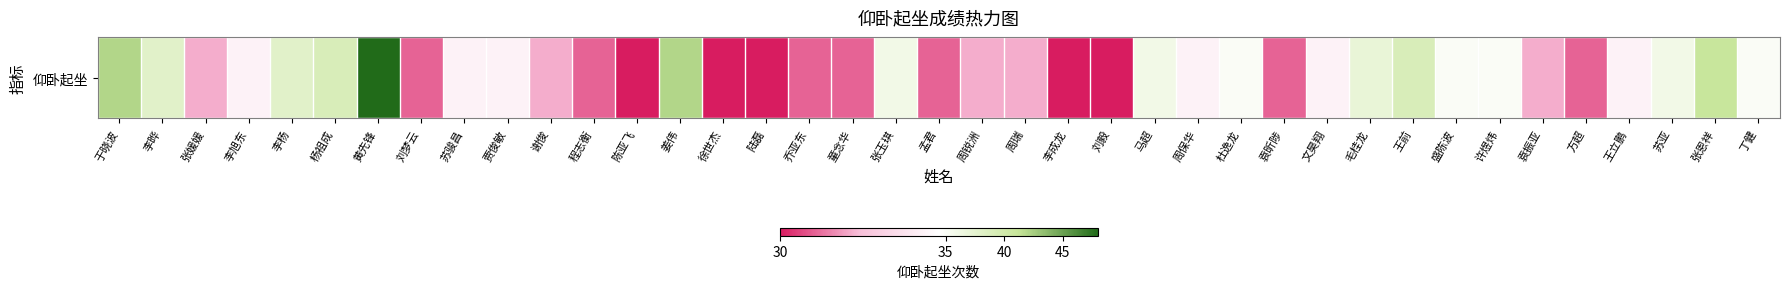

What is the change in value from 谢俊 to 方超?

-1